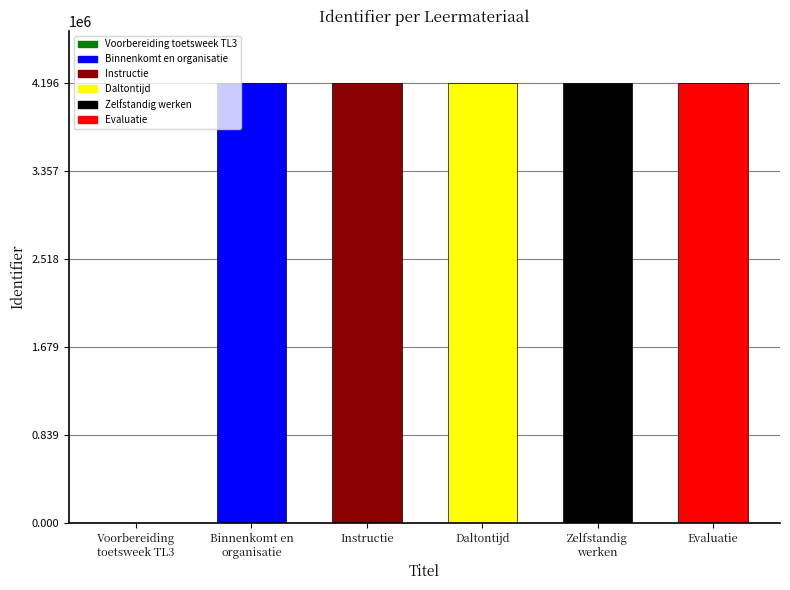

The value at Zelfstandig werken is 4196484. True or false?

True